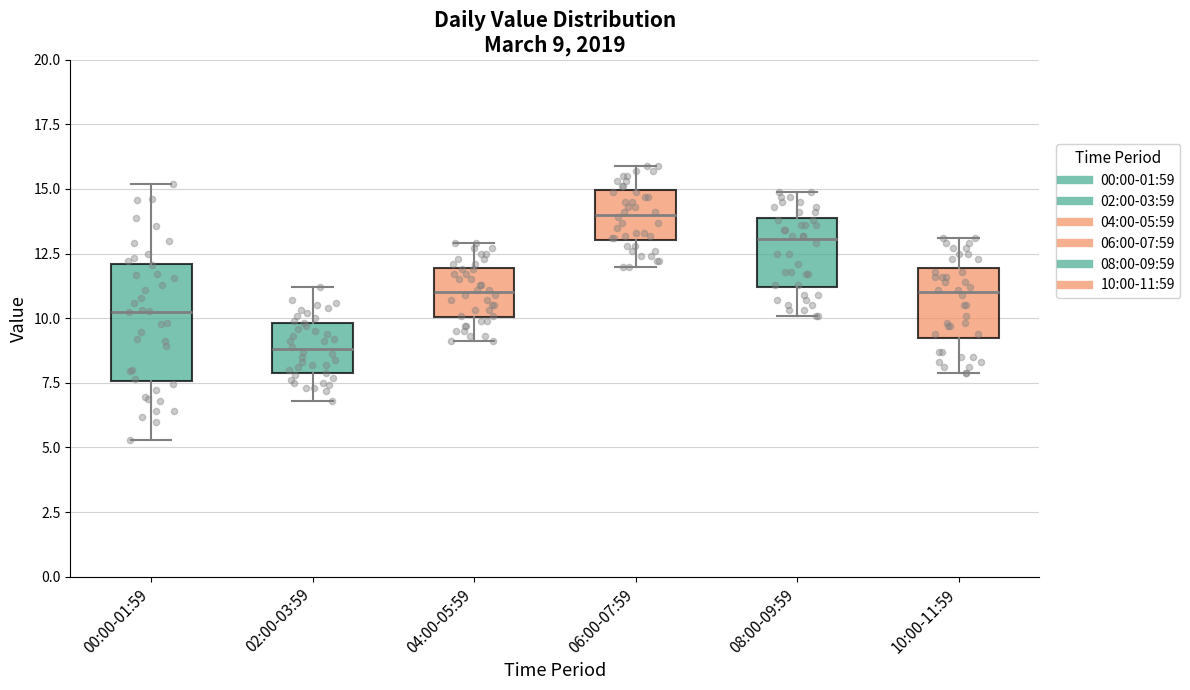

Comparing the boxes themselves (not the whiskers), which one is the tallest?

00:00-01:59